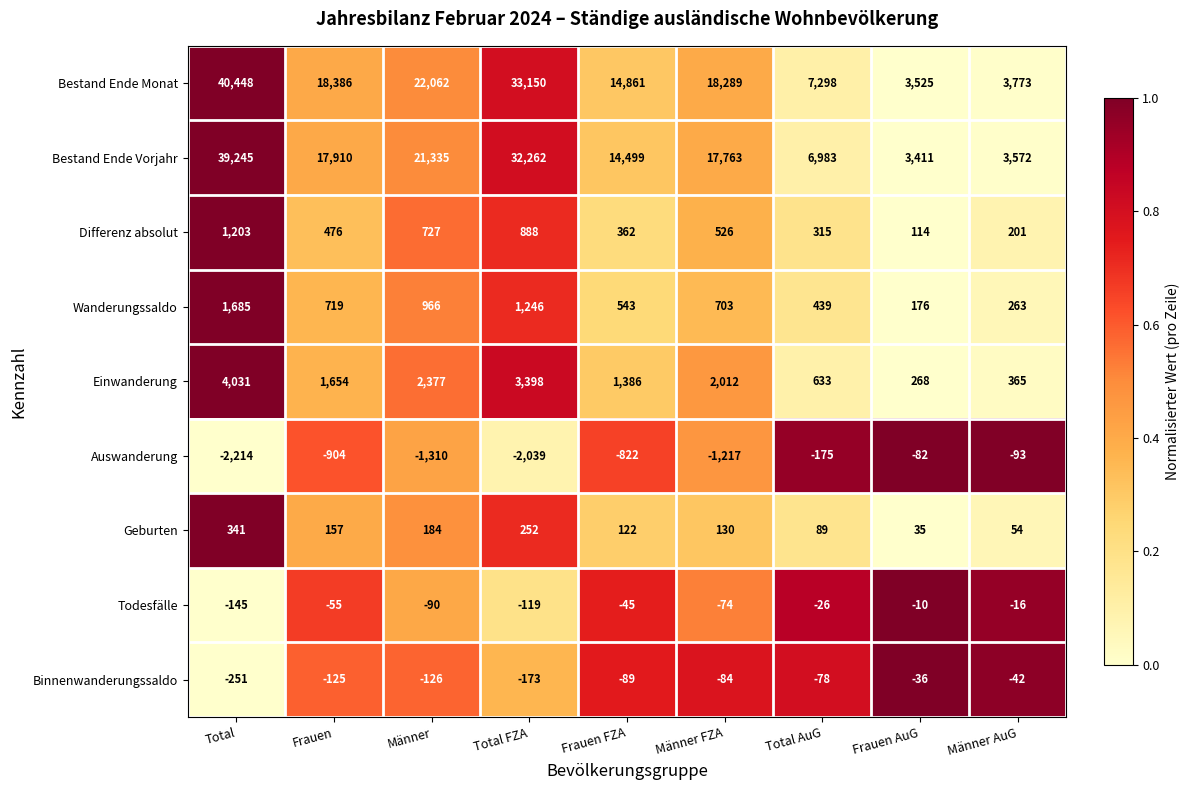

What is the smallest value displayed?

-2214